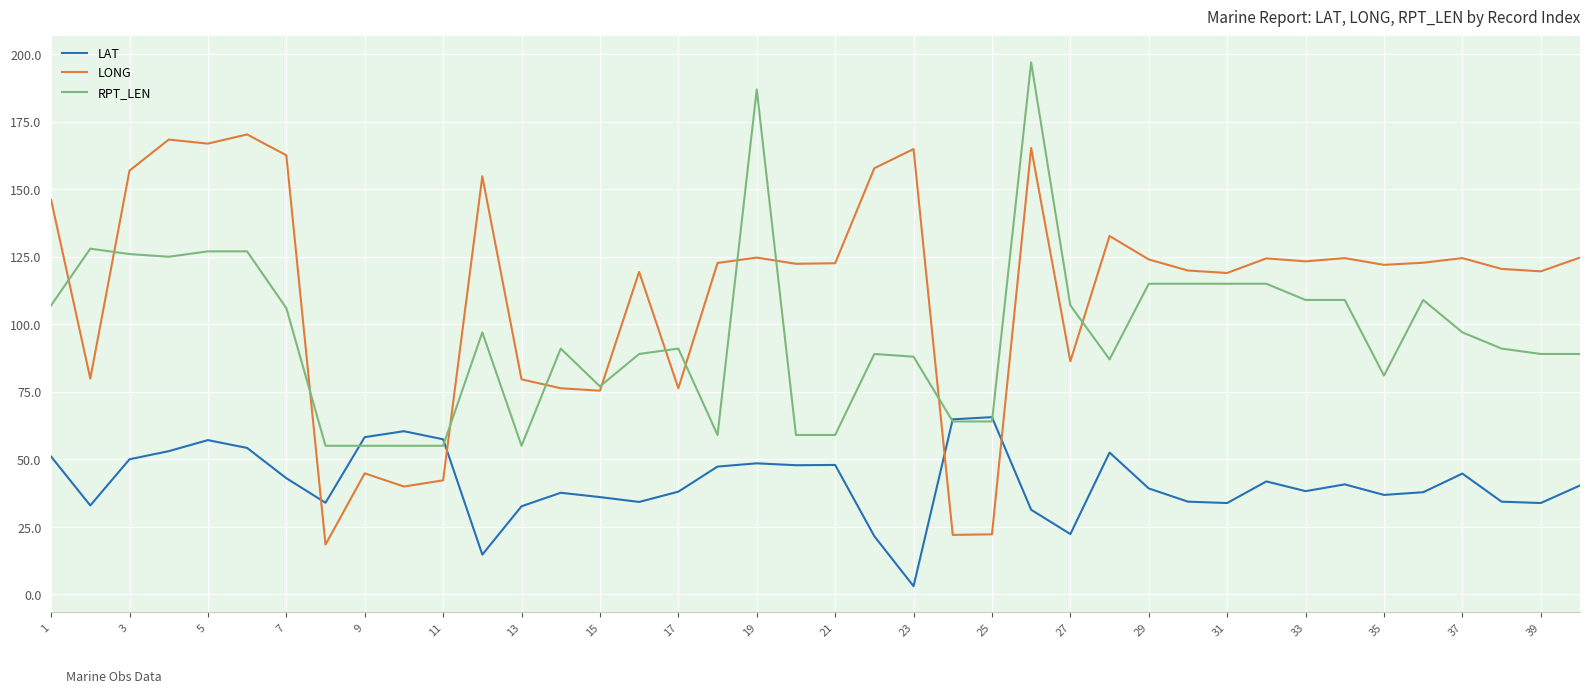

At how many categories does at least one series exceed 150?

10